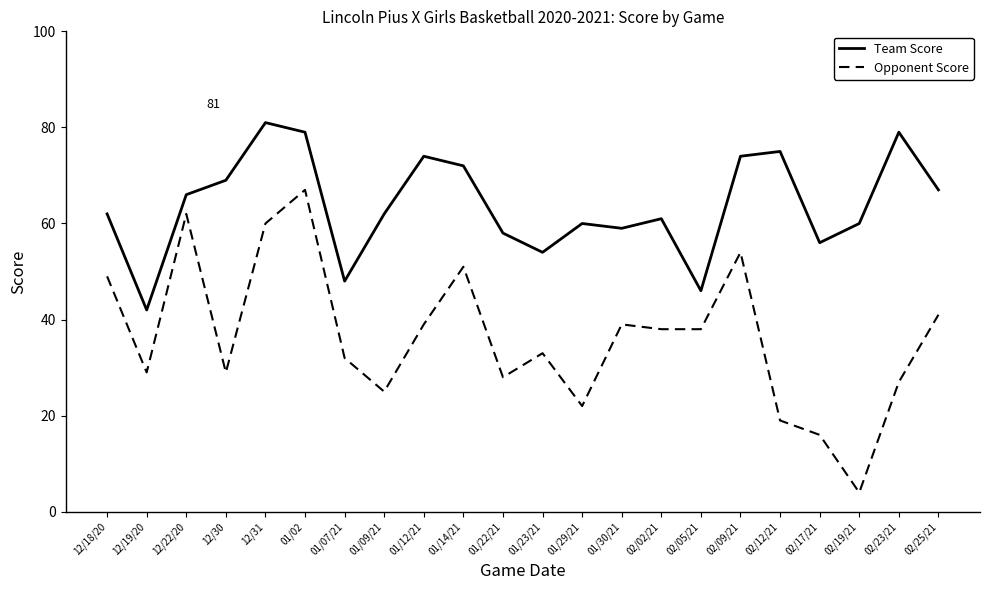

How many lines are shown in the chart?

2